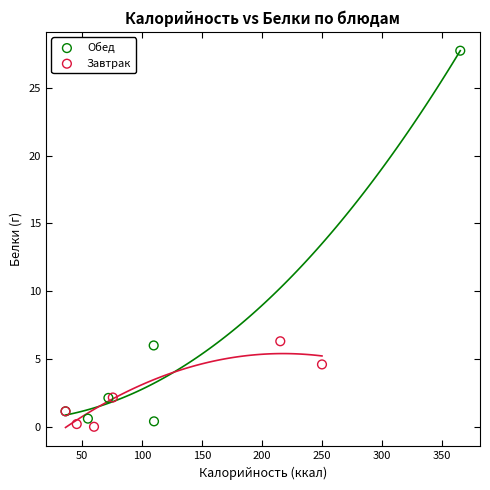

Which series reaches the maximum Y coordinate?

Обед